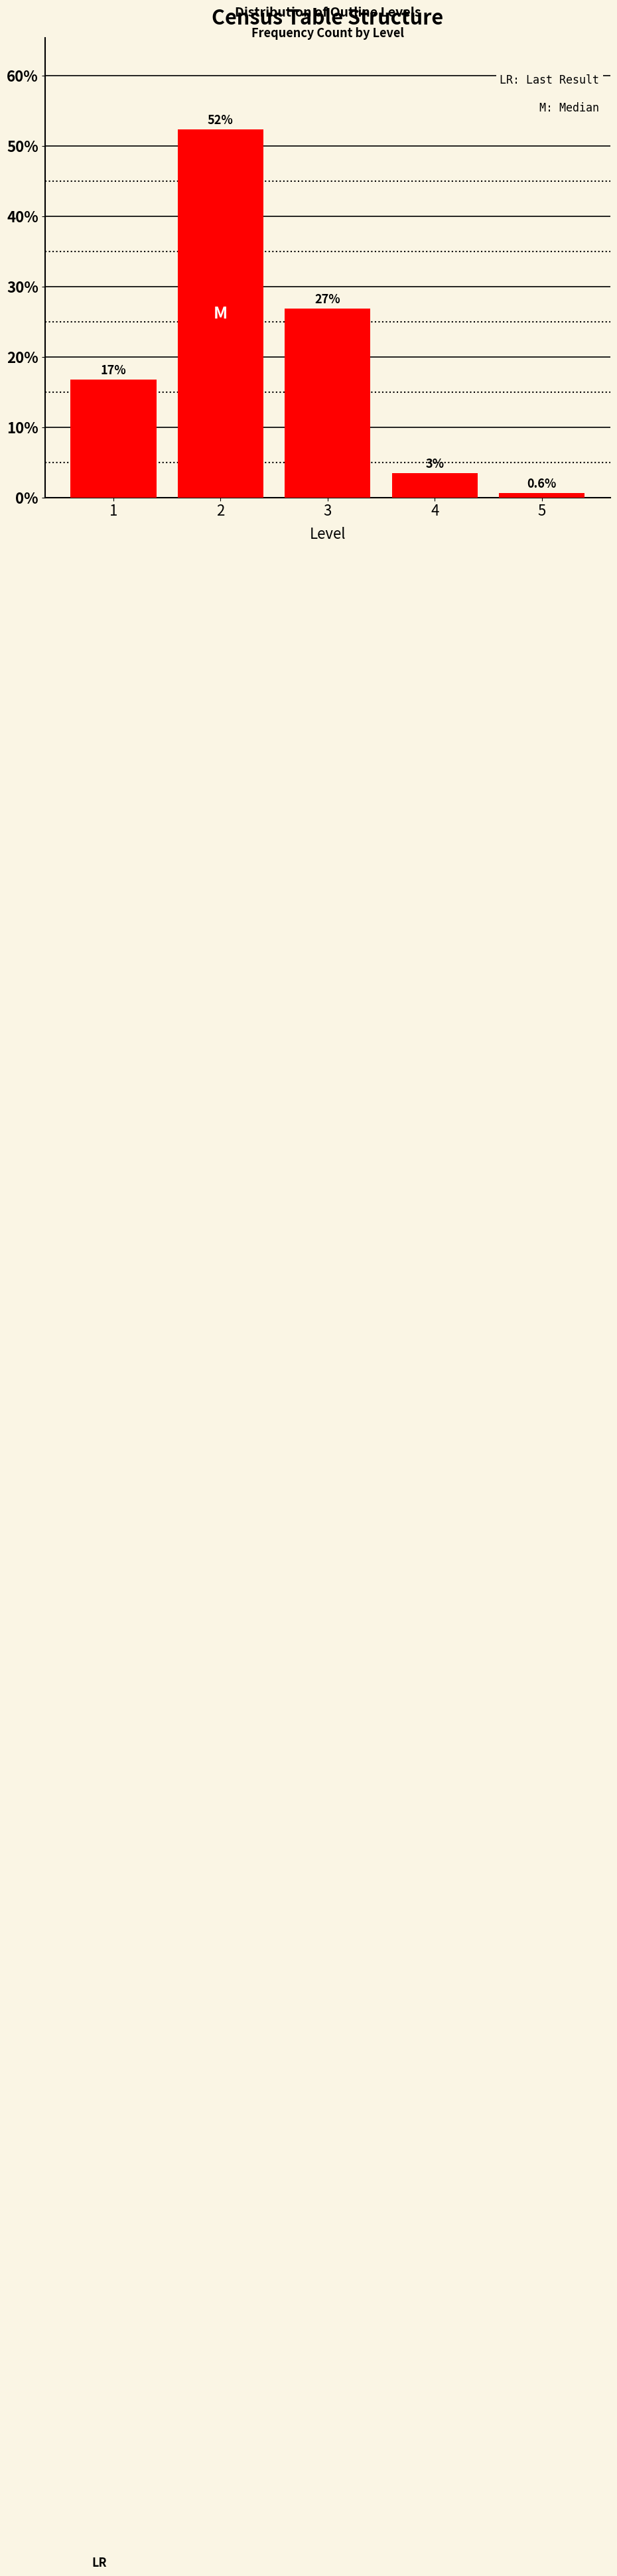

How many bars are there in total?

5